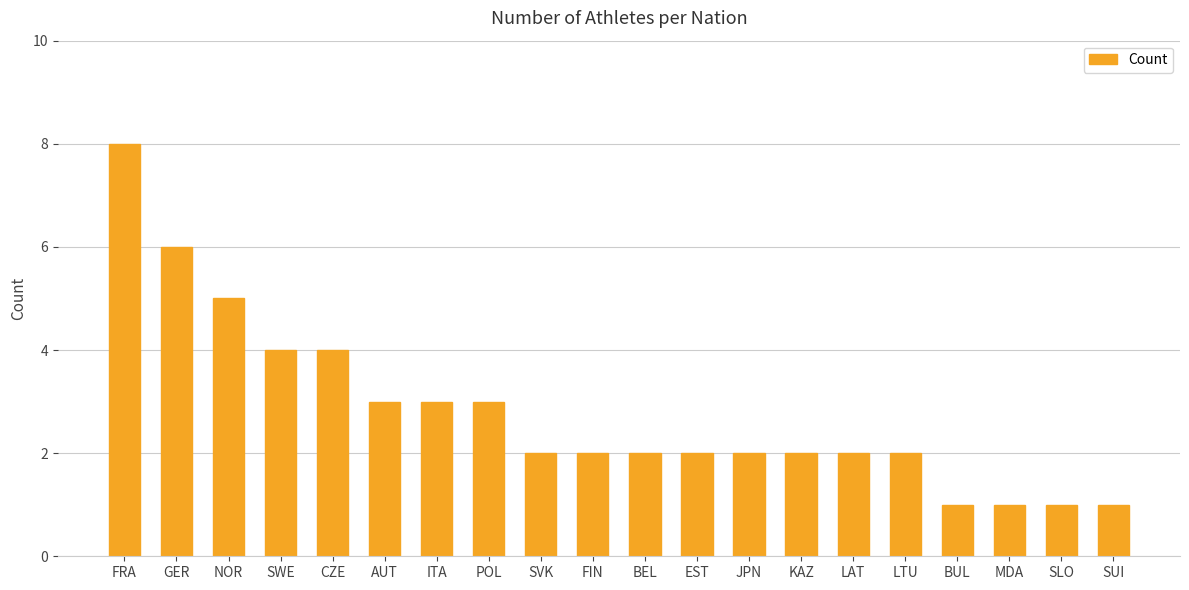

Reading left to right, transcribe all the data shown in this chart.

8	6	5	4	4	3	3	3	2	2	2	2	2	2	2	2	1	1	1	1